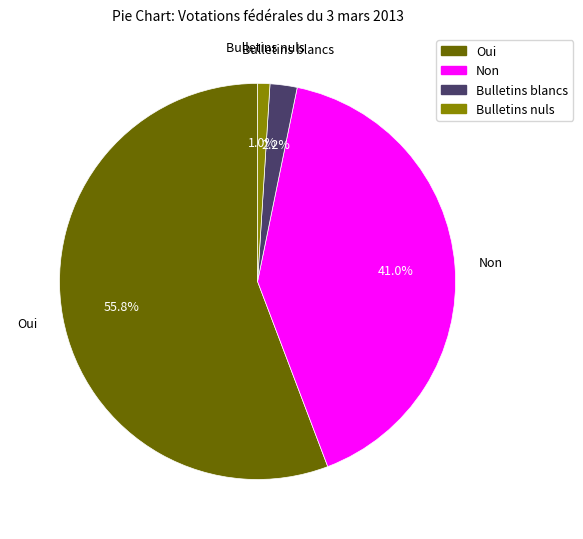

Which category has the biggest portion of the pie?

Oui